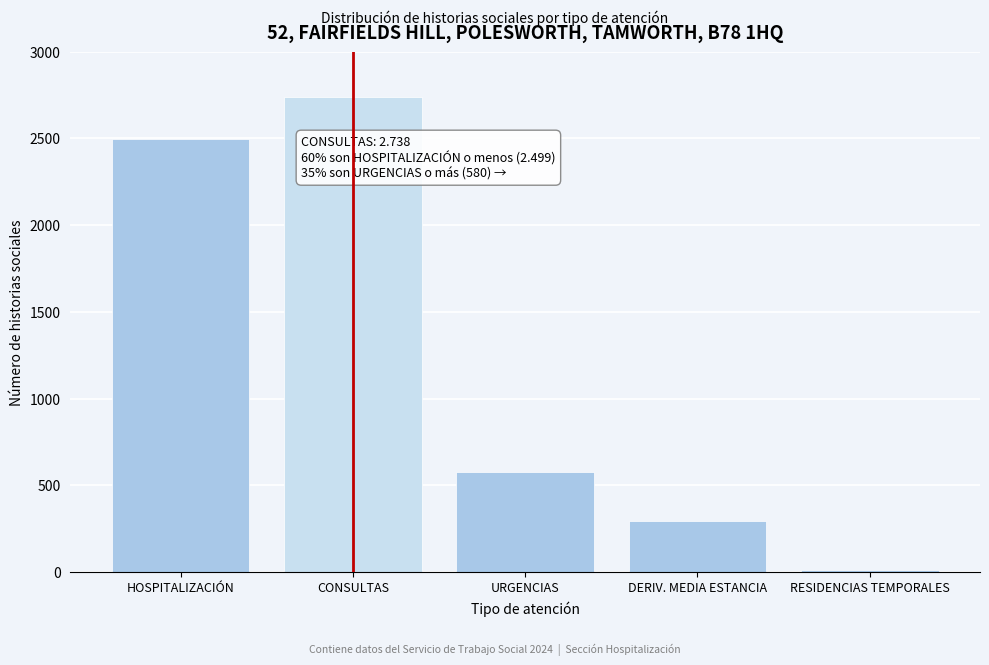

Reading right to left, transcribe all the data shown in this chart.

13	296	580	2738	2499